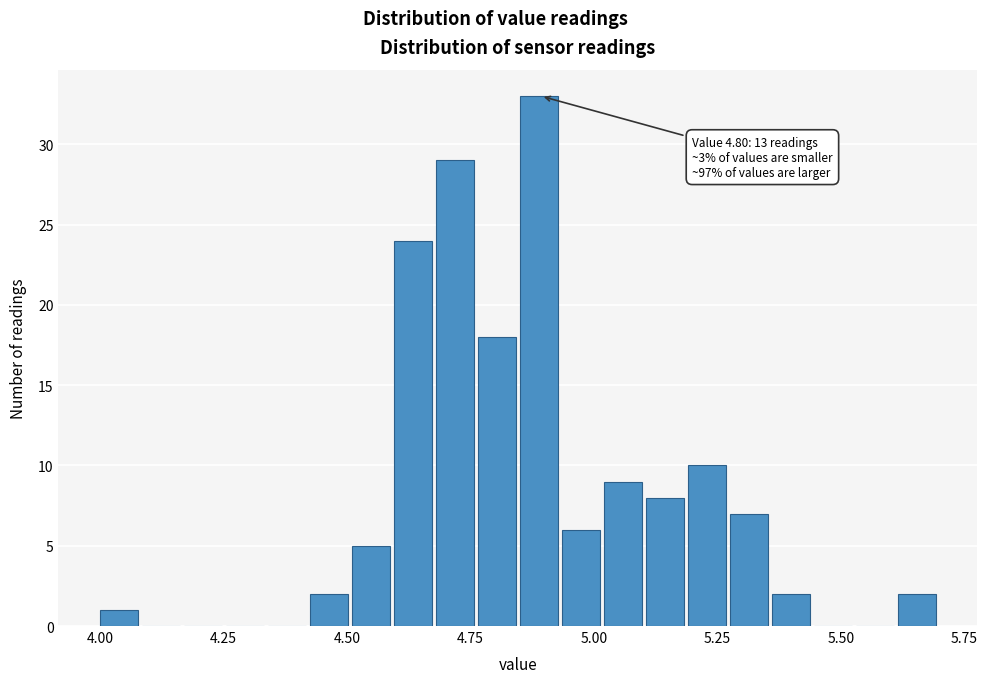

Read against the x-axis, roughly where is the centre of the tallest bar?

4.90